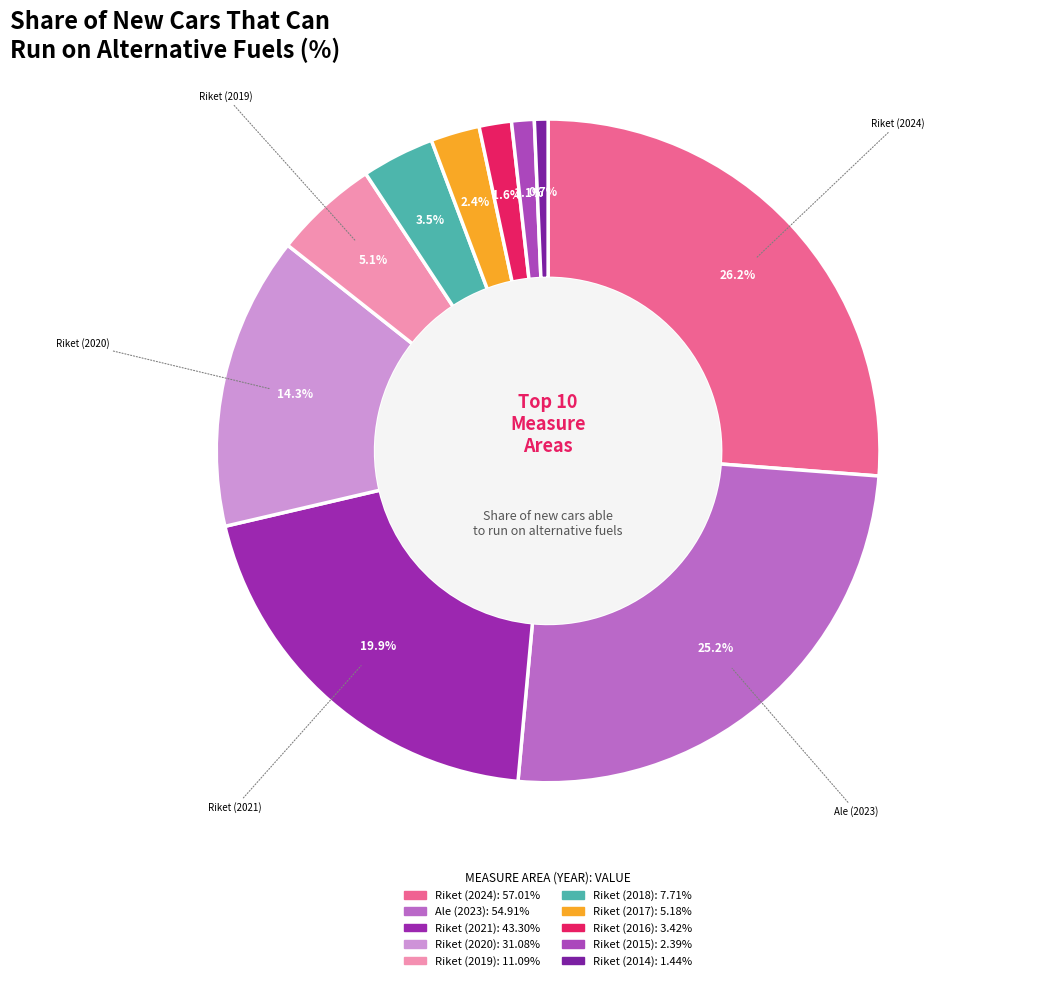

To the nearest percent, what is the average slice percentage?

10%